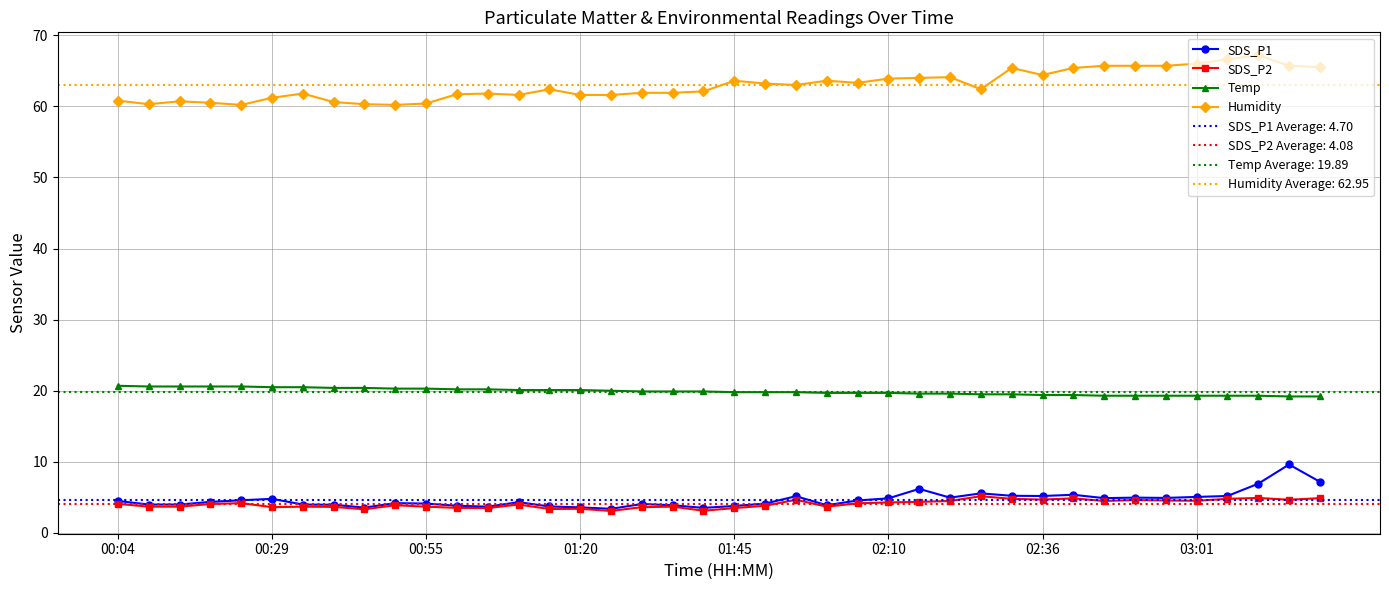

What is the difference between the maximum and second lowest values in the SDS_P1 series?

6.1